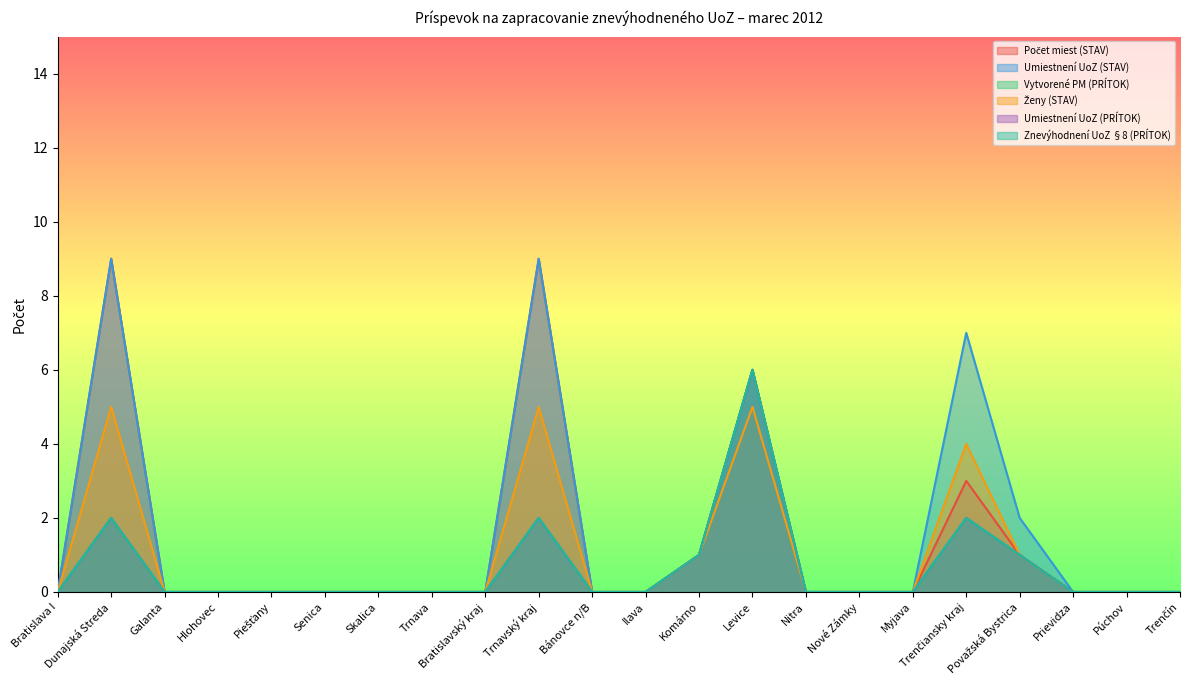

What are all the series names shown in the legend?

Počet miest (STAV), Umiestnení UoZ (STAV), Vytvorené PM (PRÍTOK), Ženy (STAV), Umiestnení UoZ (PRÍTOK), Znevýhodnení UoZ §8 (PRÍTOK)